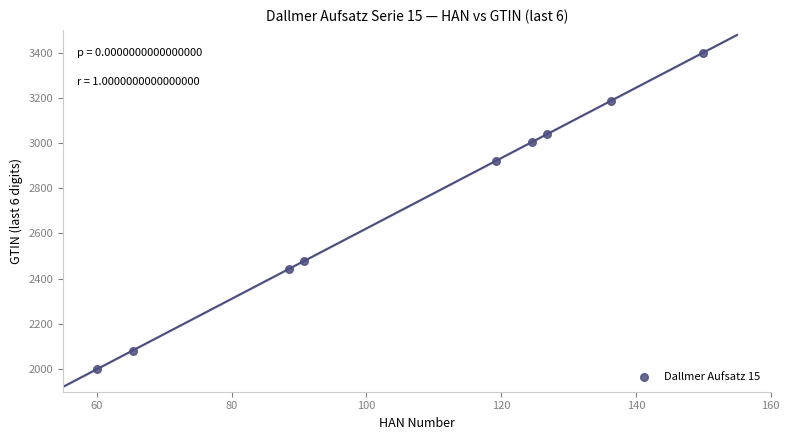

What is the range of X values (max minus min)?

90.0